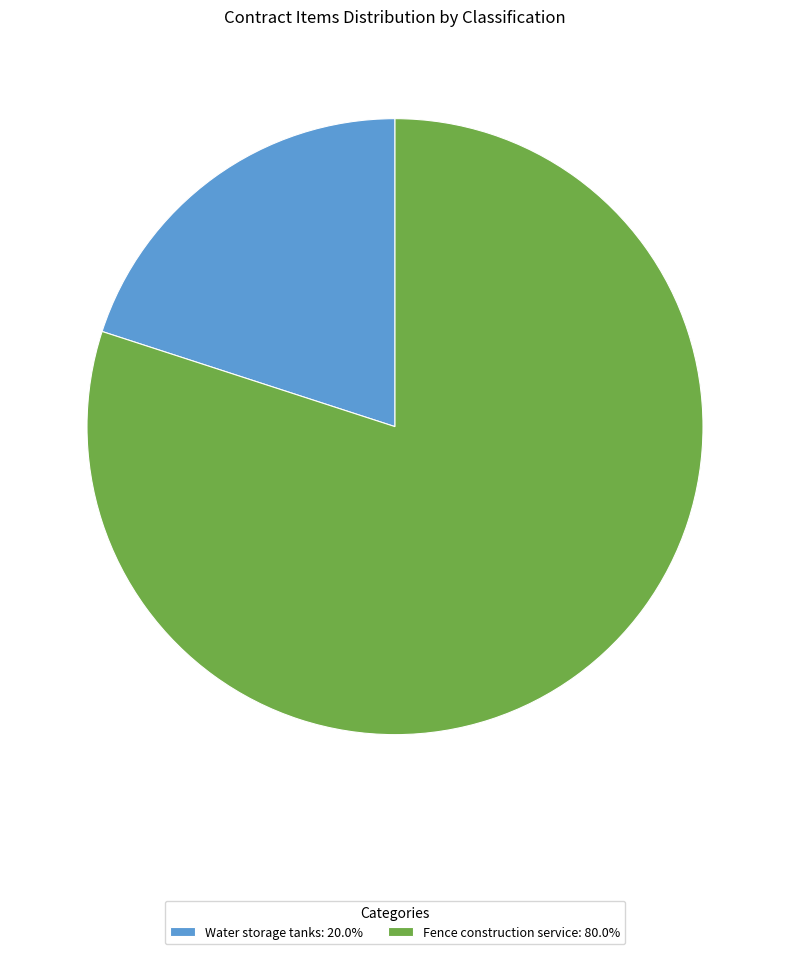

Is there any slice that represents more than half of the pie?

Yes